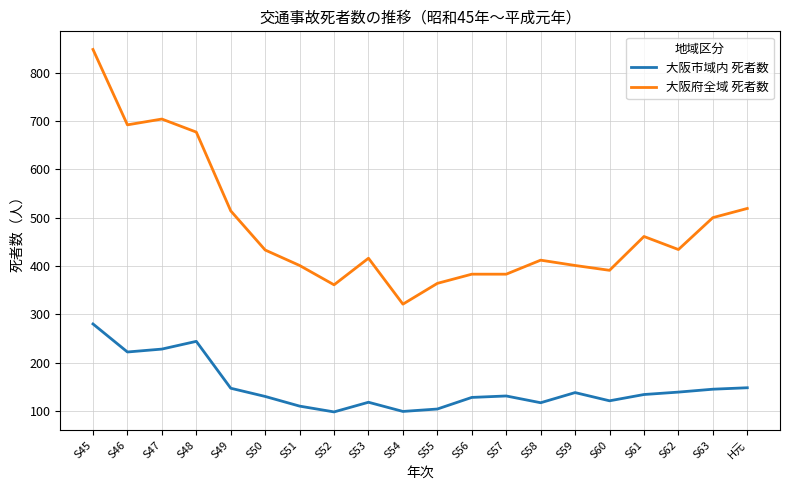

What is the difference between the maximum and minimum values in the 大阪市域内 死者数 series?

182